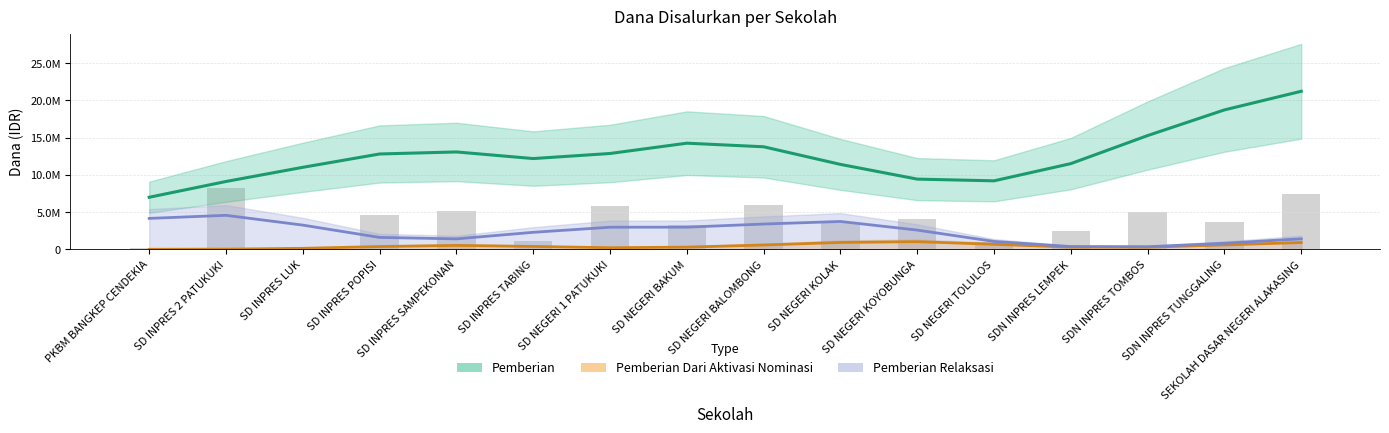

Reading left to right, what are all the values shown in this chart?

Pemberian: 6993876.0	9114011.3	11017871.8	12809939.2	13084081.0	12193837.3	12876334.8	14260506.8	13778381.7	11410591.5	9433063.7	9202050.2	11516691.2	15286088.0	18734382.1	21238293.2
Pemberian Dari Aktivasi Nominasi: 2113.2	23006.0	130564.1	370061.1	524782.5	383598.2	211928.8	292531.2	577914.4	920654.0	1025743.6	674486.0	287051.3	277705.8	588723.4	909136.5
Pemberian Relaksasi: 4152751.9	4565764.3	3250562.7	1596048.2	1403069.0	2282163.9	2968085.2	2974803.1	3395504.9	3739675.6	2580974.9	1056521.1	368666.0	344538.1	812426.4	1408444.7